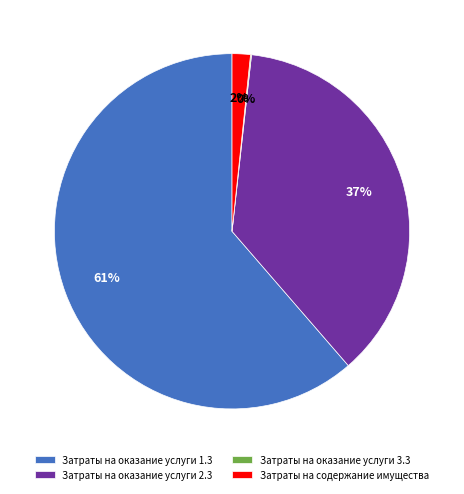

To the nearest percent, what is the difference between the largest and smallest slice percentages?

61%